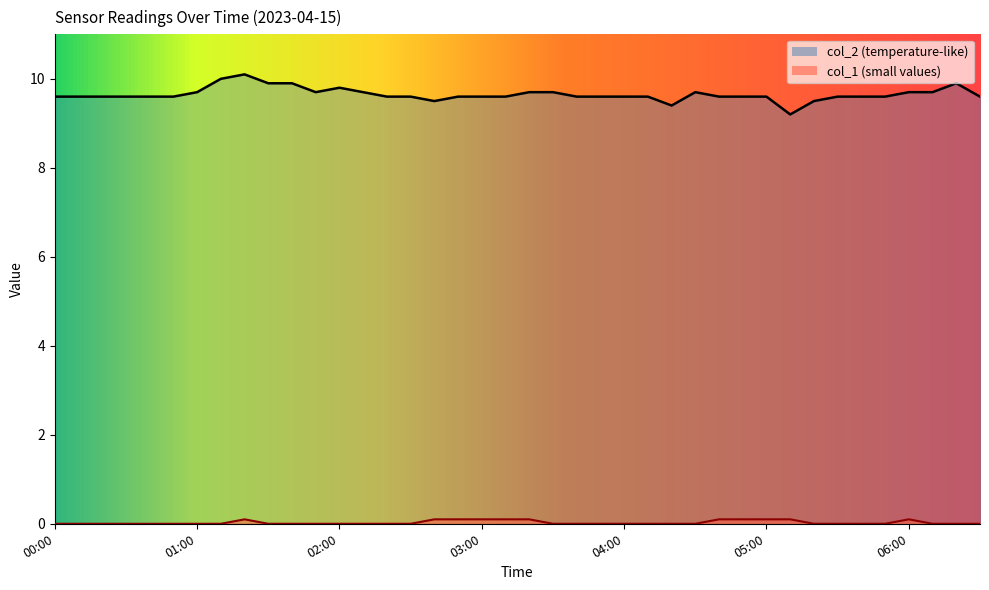

What are all the series names shown in the legend?

col_2, col_1